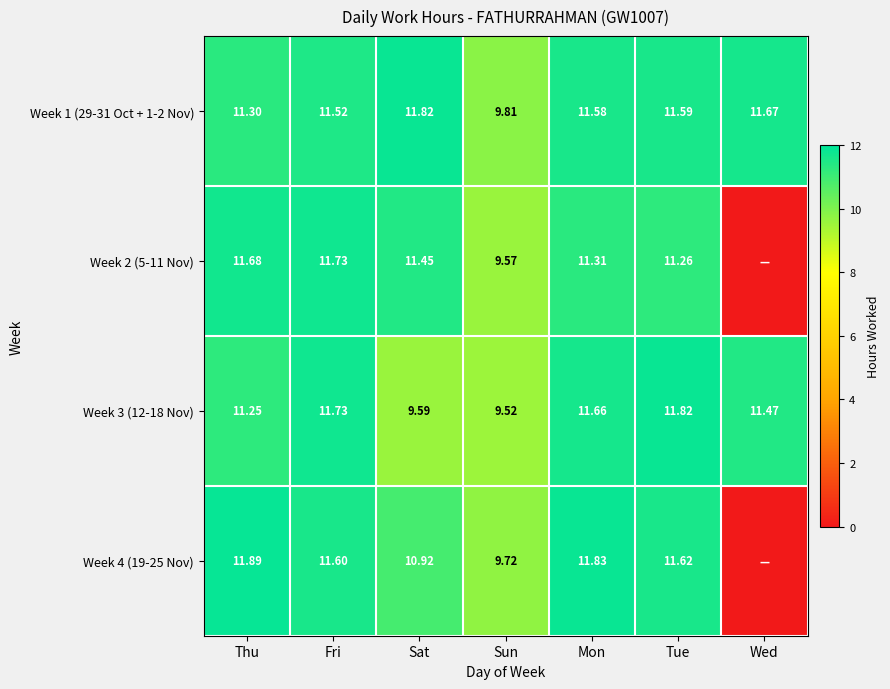

List the labels in order of Week 3 (12-18 Nov) value, largest first.

Tue, Fri, Mon, Wed, Thu, Sat, Sun